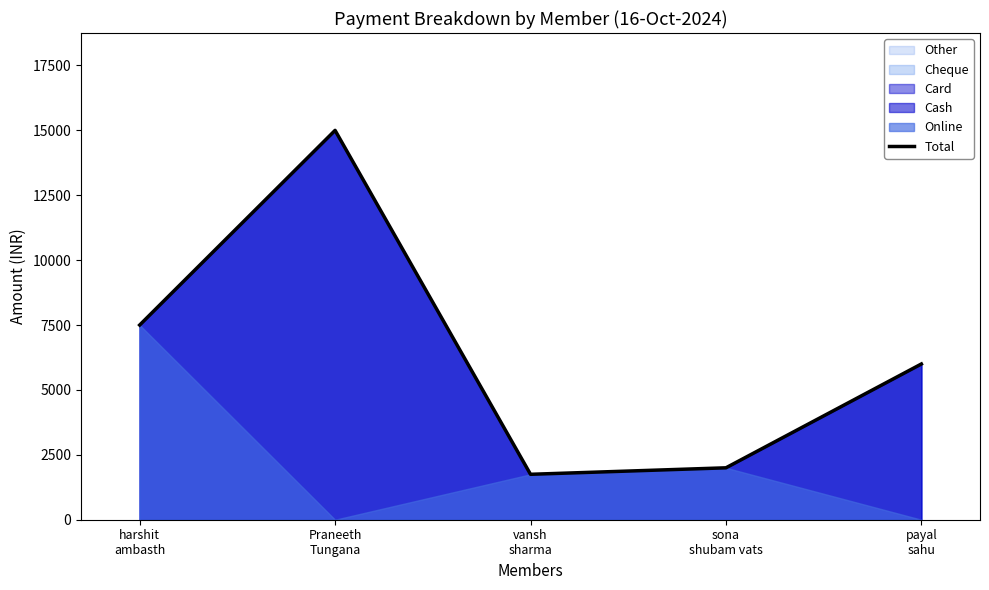

At which label is the value closest to 8375?

harshit
ambasth